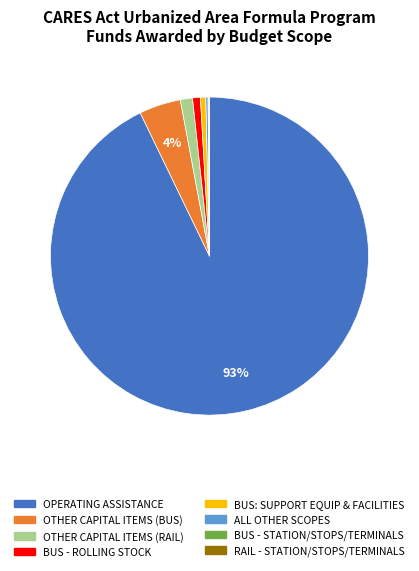

Is there a majority slice in this chart?

Yes